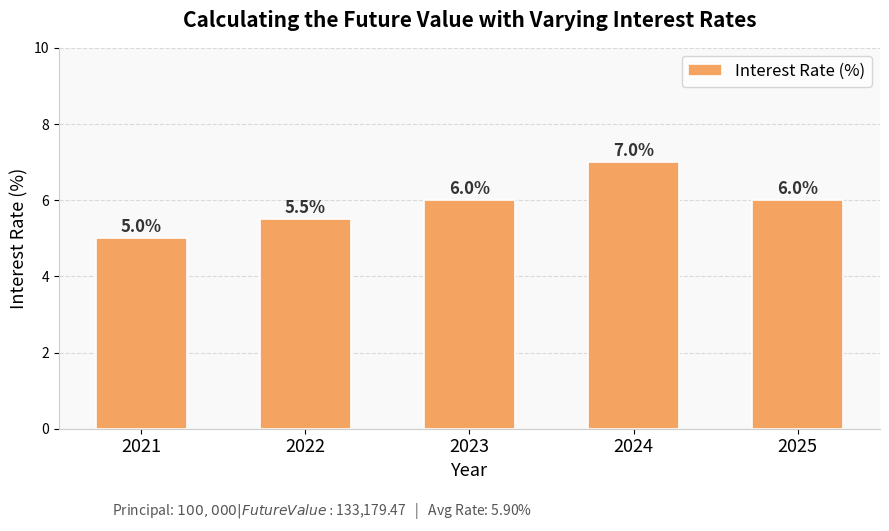

The chart shows a value of 5.5 at 2022. True or false?

True